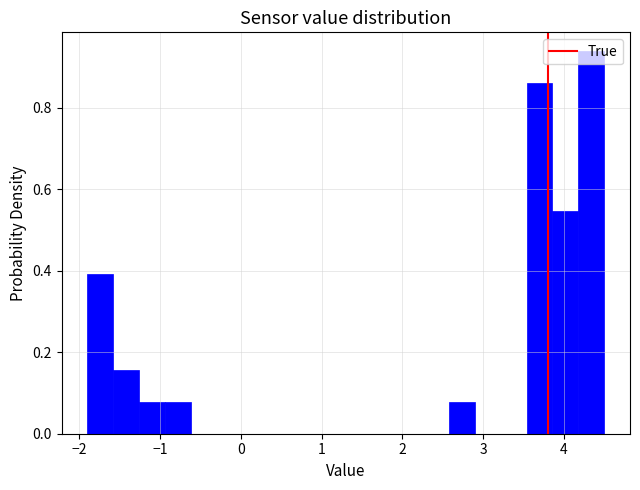

Read against the x-axis, roughly where is the centre of the tallest bar?

4.3